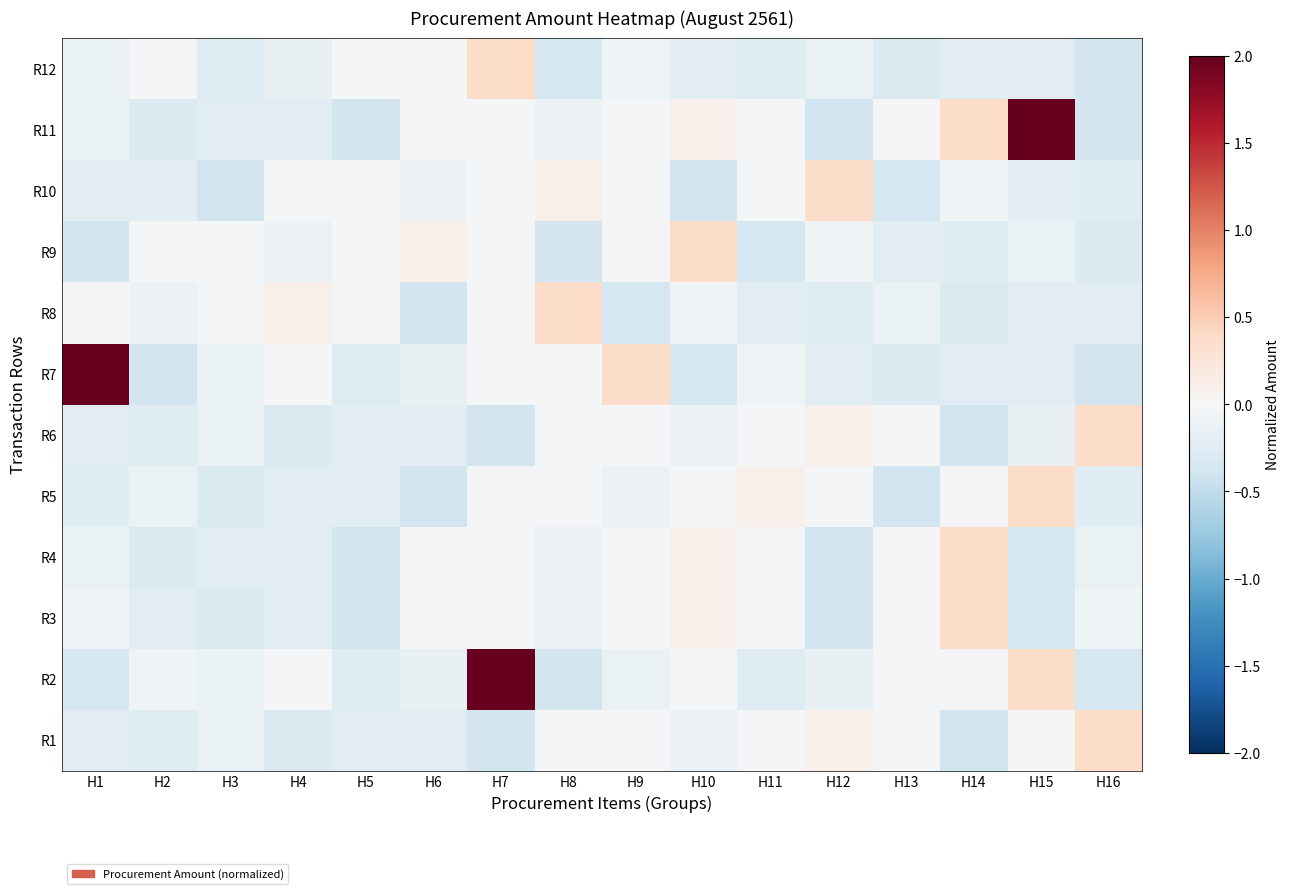

Reading left to right, extract all data points from this chart.

R1: H1=-0.2	H2=-0.2	H3=-0.1	H4=-0.3	H5=-0.2	H6=-0.2	H7=-0.4	H8=-0.0	H9=-0.0	H10=-0.1	H11=-0.0	H12=0.1	H13=-0.0	H14=-0.4	H15=-0.0	H16=0.4
R2: H1=-0.4	H2=-0.1	H3=-0.1	H4=-0.0	H5=-0.3	H6=-0.1	H7=7.8	H8=-0.4	H9=-0.1	H10=-0.0	H11=-0.3	H12=-0.1	H13=-0.0	H14=-0.0	H15=0.4	H16=-0.4
R3: H1=-0.1	H2=-0.2	H3=-0.3	H4=-0.2	H5=-0.4	H6=-0.0	H7=-0.0	H8=-0.1	H9=-0.0	H10=0.1	H11=-0.0	H12=-0.4	H13=-0.0	H14=0.4	H15=-0.4	H16=-0.1
R4: H1=-0.1	H2=-0.3	H3=-0.2	H4=-0.2	H5=-0.4	H6=-0.0	H7=-0.0	H8=-0.1	H9=-0.0	H10=0.1	H11=-0.0	H12=-0.4	H13=-0.0	H14=0.4	H15=-0.4	H16=-0.1
R5: H1=-0.2	H2=-0.1	H3=-0.3	H4=-0.2	H5=-0.2	H6=-0.4	H7=-0.0	H8=-0.0	H9=-0.1	H10=-0.0	H11=0.1	H12=-0.0	H13=-0.4	H14=-0.0	H15=0.4	H16=-0.2
R6: H1=-0.2	H2=-0.2	H3=-0.1	H4=-0.3	H5=-0.2	H6=-0.2	H7=-0.4	H8=-0.0	H9=-0.0	H10=-0.1	H11=-0.0	H12=0.1	H13=-0.0	H14=-0.4	H15=-0.1	H16=0.4
R7: H1=7.8	H2=-0.4	H3=-0.1	H4=-0.0	H5=-0.3	H6=-0.1	H7=-0.0	H8=-0.0	H9=0.4	H10=-0.4	H11=-0.1	H12=-0.2	H13=-0.3	H14=-0.2	H15=-0.2	H16=-0.4
R8: H1=-0.0	H2=-0.1	H3=-0.0	H4=0.1	H5=-0.0	H6=-0.4	H7=-0.0	H8=0.4	H9=-0.4	H10=-0.1	H11=-0.2	H12=-0.2	H13=-0.1	H14=-0.3	H15=-0.2	H16=-0.2
R9: H1=-0.4	H2=-0.0	H3=-0.0	H4=-0.1	H5=-0.0	H6=0.1	H7=-0.0	H8=-0.4	H9=-0.0	H10=0.4	H11=-0.4	H12=-0.1	H13=-0.2	H14=-0.2	H15=-0.1	H16=-0.3
R10: H1=-0.2	H2=-0.2	H3=-0.4	H4=-0.0	H5=-0.0	H6=-0.1	H7=-0.0	H8=0.1	H9=-0.0	H10=-0.4	H11=-0.0	H12=0.4	H13=-0.4	H14=-0.1	H15=-0.2	H16=-0.2
R11: H1=-0.1	H2=-0.3	H3=-0.2	H4=-0.2	H5=-0.4	H6=-0.0	H7=-0.0	H8=-0.1	H9=-0.0	H10=0.1	H11=-0.0	H12=-0.4	H13=-0.0	H14=0.4	H15=7.8	H16=-0.4
R12: H1=-0.1	H2=-0.0	H3=-0.3	H4=-0.1	H5=-0.0	H6=-0.0	H7=0.4	H8=-0.4	H9=-0.1	H10=-0.2	H11=-0.2	H12=-0.1	H13=-0.3	H14=-0.2	H15=-0.2	H16=-0.4